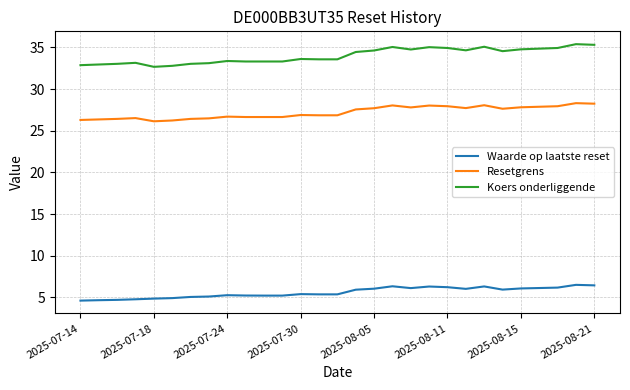

True or false: Koers onderliggende and Waarde op laatste reset cross at least once.

False